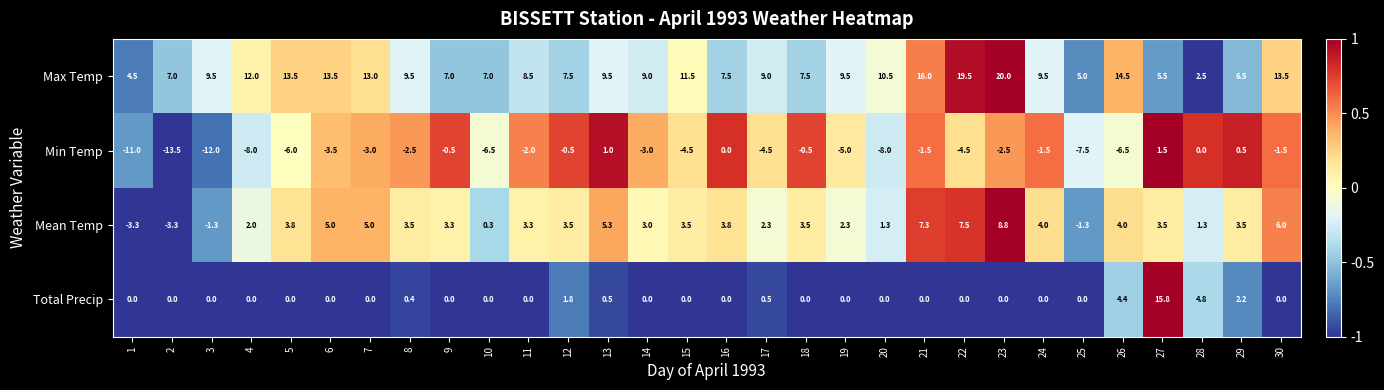

At how many categories does at least one series exceed 0?

30